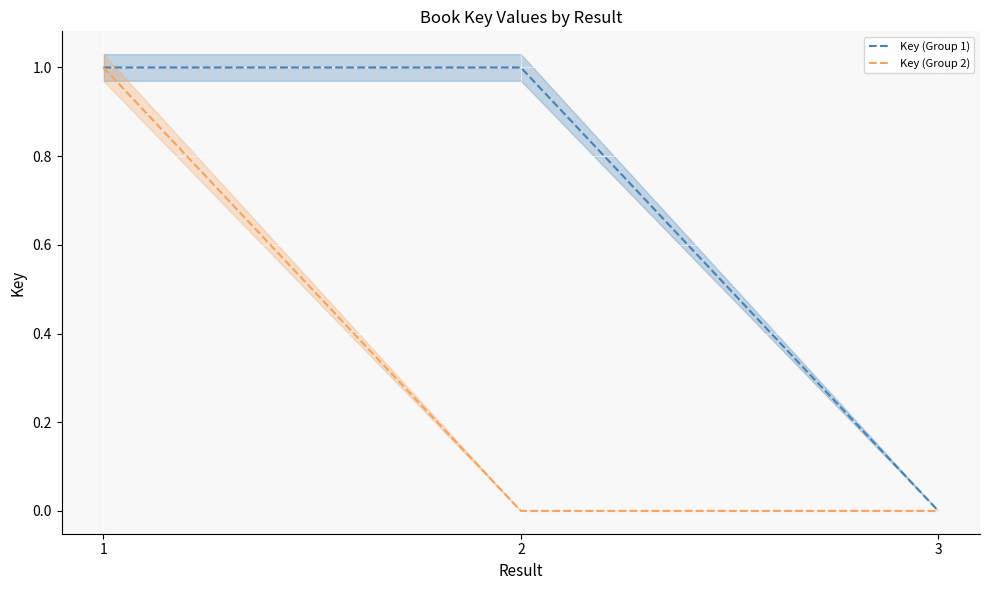

What is the sum of all Key (Group 2) values?

1